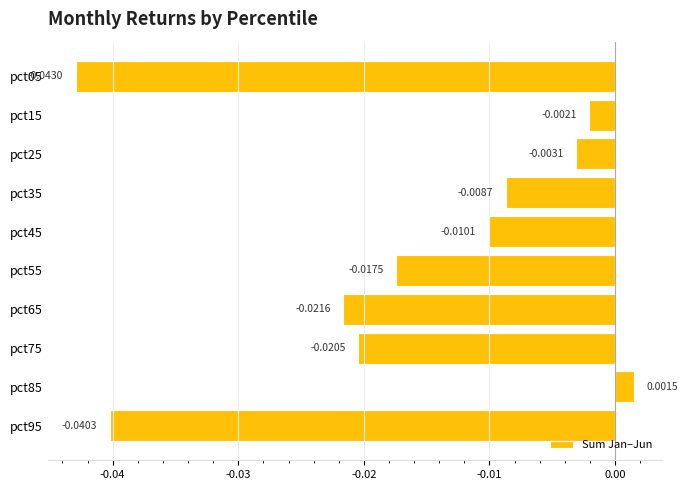

Rank the categories by value from lowest to highest.

pct05, pct95, pct65, pct75, pct55, pct45, pct35, pct25, pct15, pct85